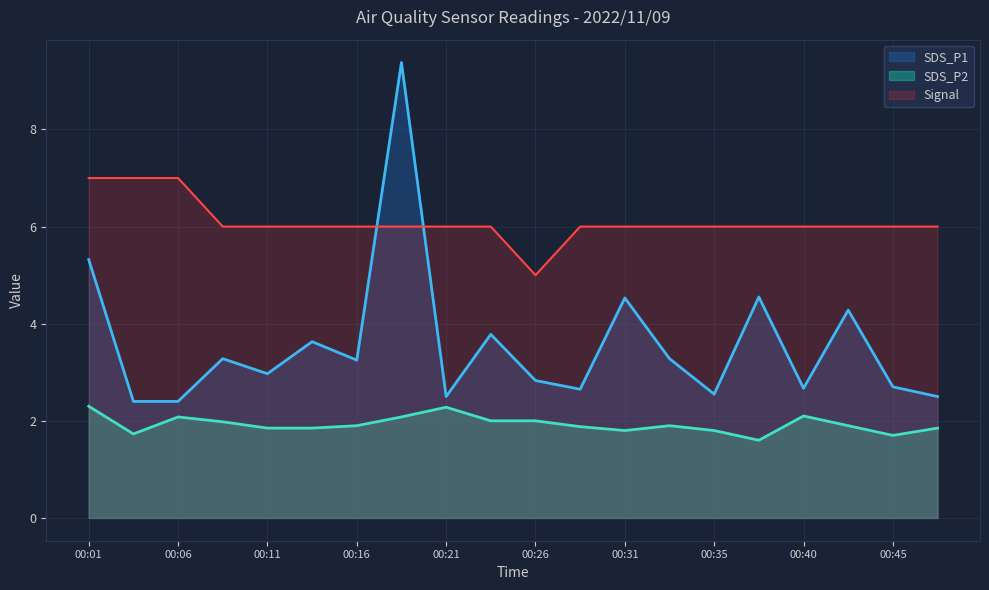

What is the difference between the SDS_P1 values at 00:16 and 00:13?

0.4